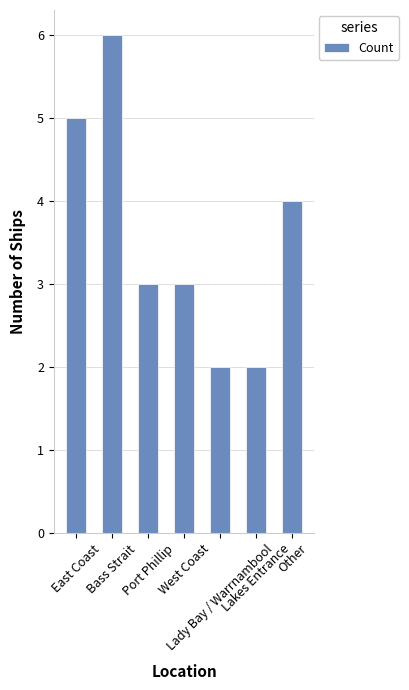

What value does the data have at East Coast?

5